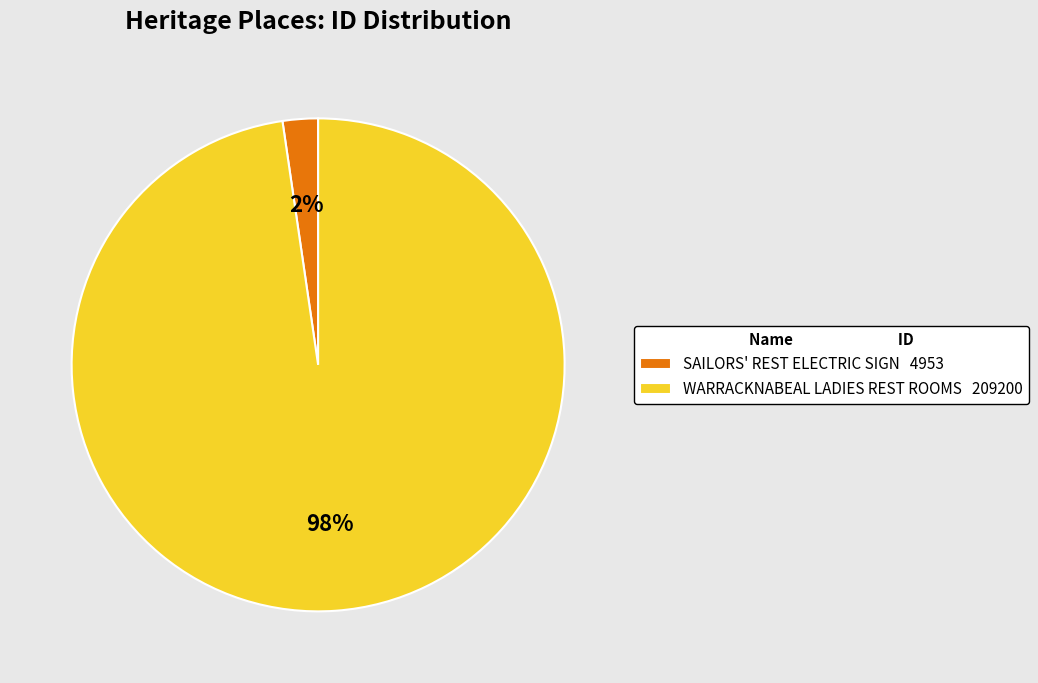

Between SAILORS' REST ELECTRIC SIGN 4953 and WARRACKNABEAL LADIES REST ROOMS 209200, which is larger?

WARRACKNABEAL LADIES REST ROOMS 209200